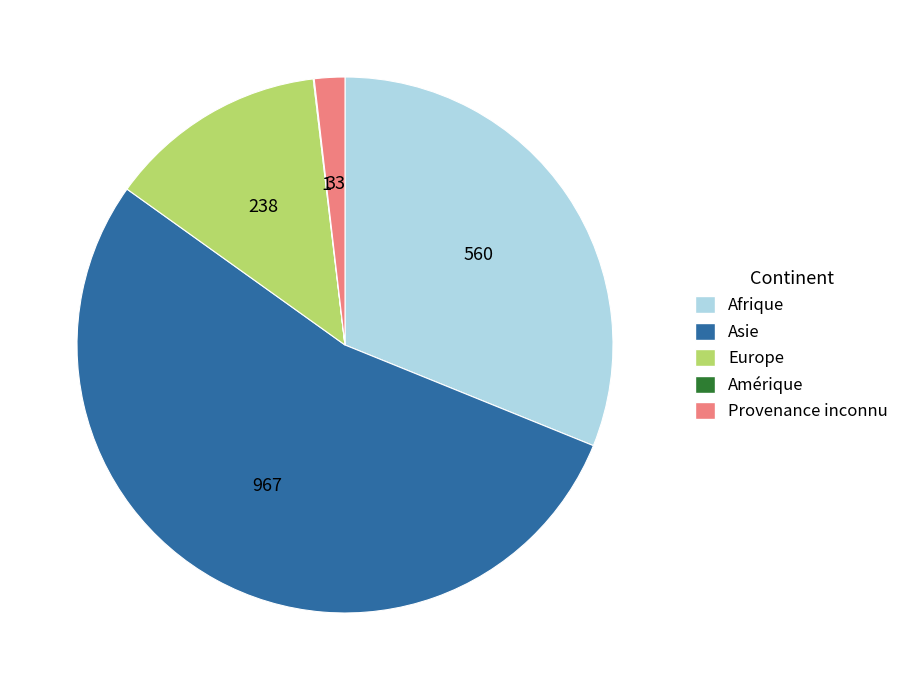

Between Europe and Afrique, which is larger?

Afrique